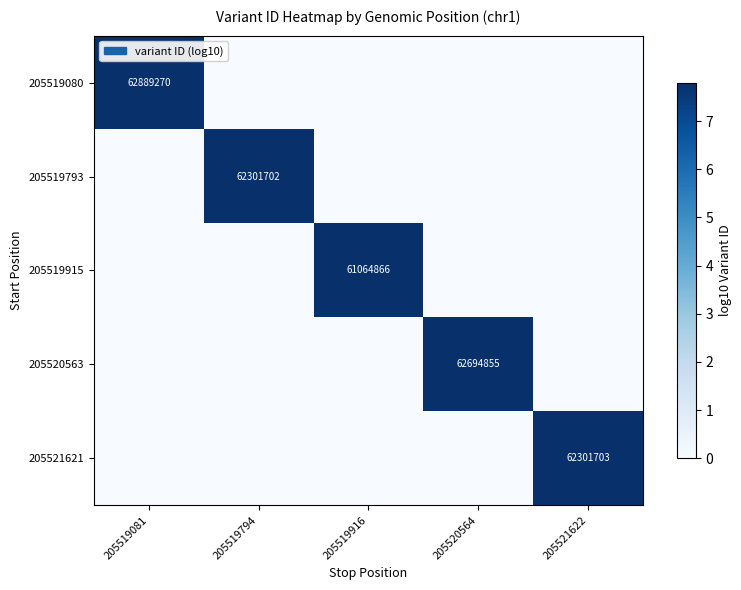

The value of 205519080 at 205519081 is 41929054. True or false?

False